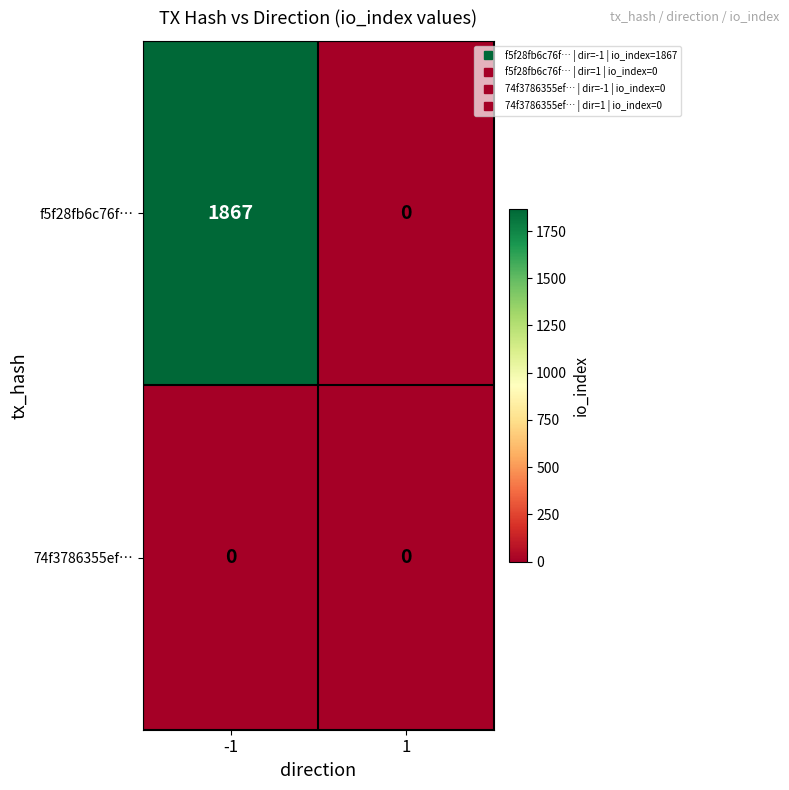

What is the difference between the f5f28fb6c76f… values at -1 and 1?

1867